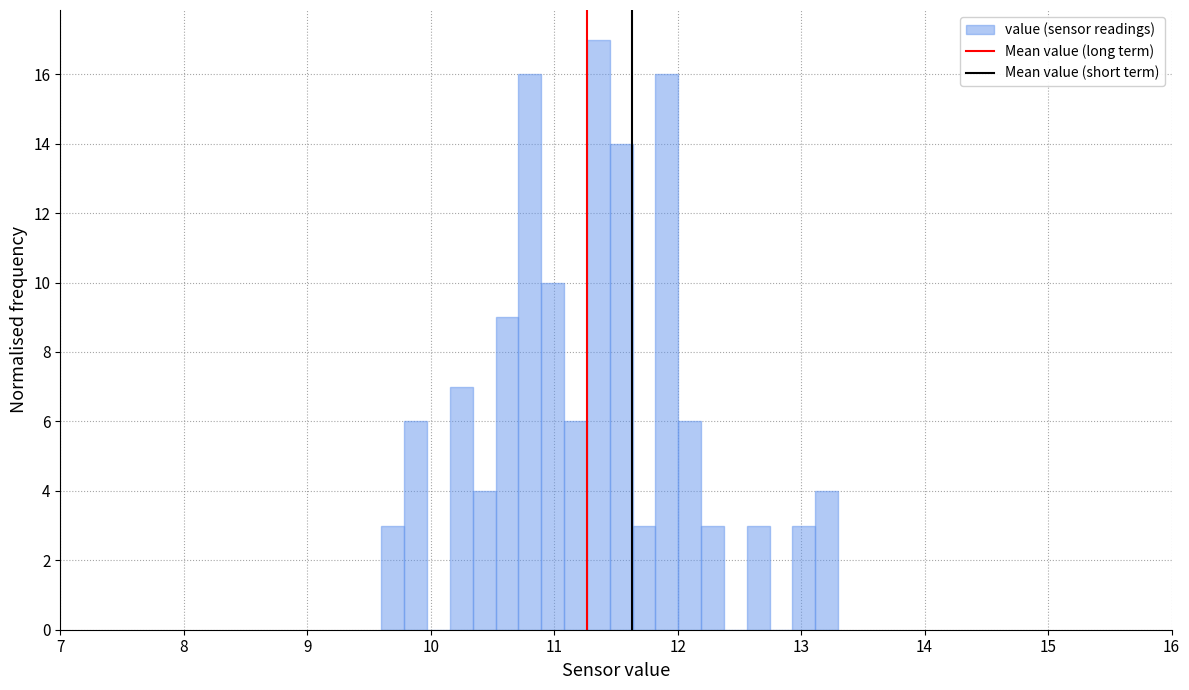

Around what value on the x-axis is the tallest bar? Give the approximate position of its centre, as read against the axis.

11.4